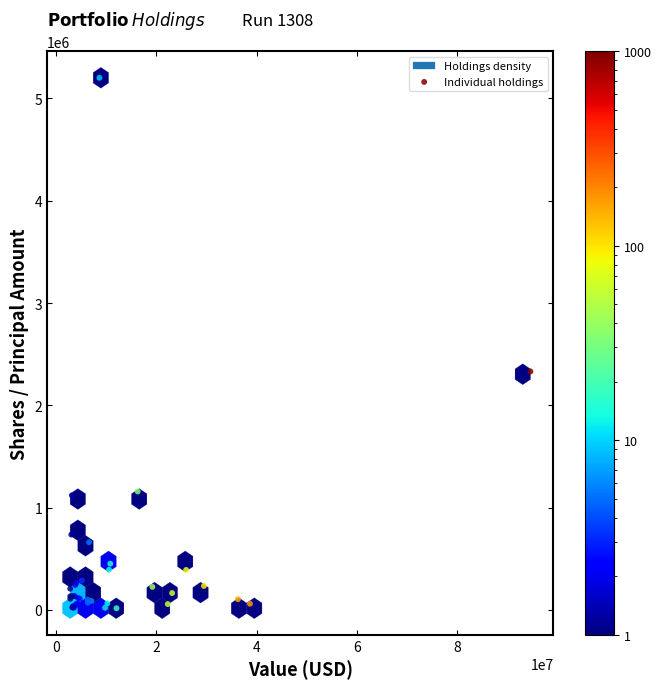

What Y value in the scatter plot is closest to 2609000?

2330957